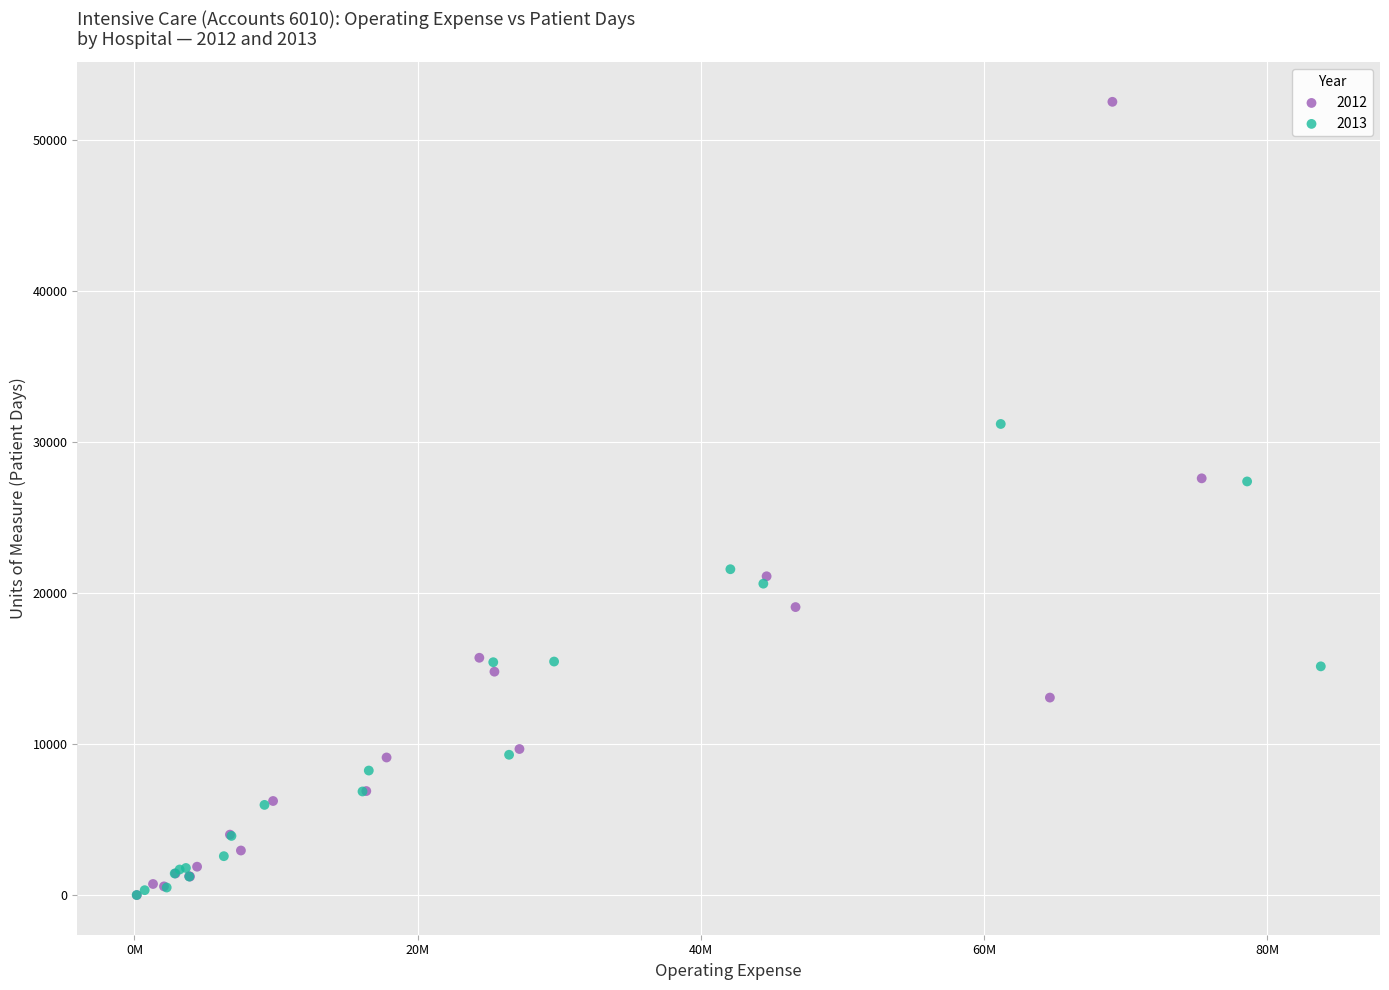

Which series reaches the maximum Y coordinate?

2012